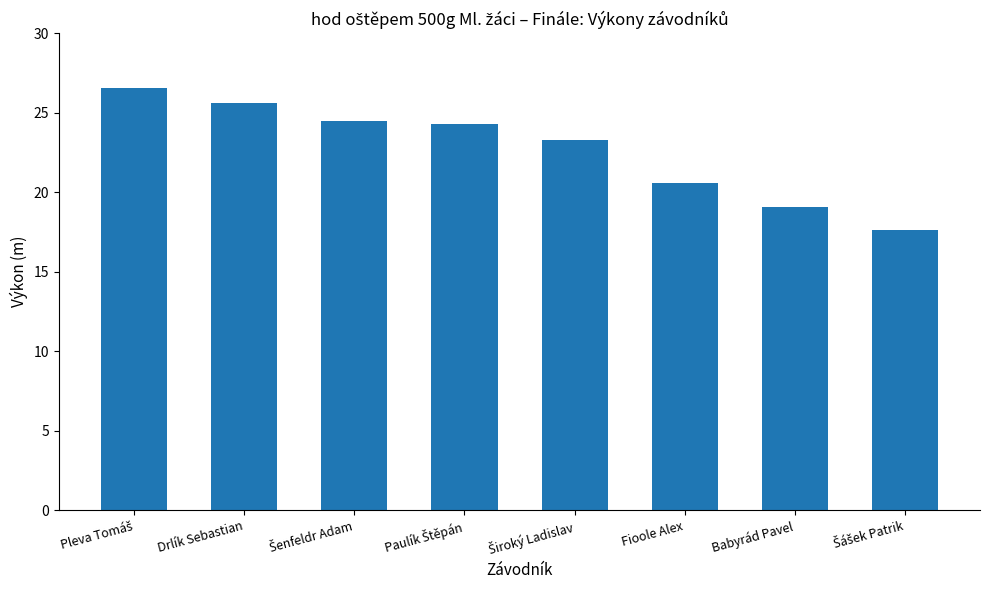

True or false: the data shows 5.5 at Babyrád Pavel.

False